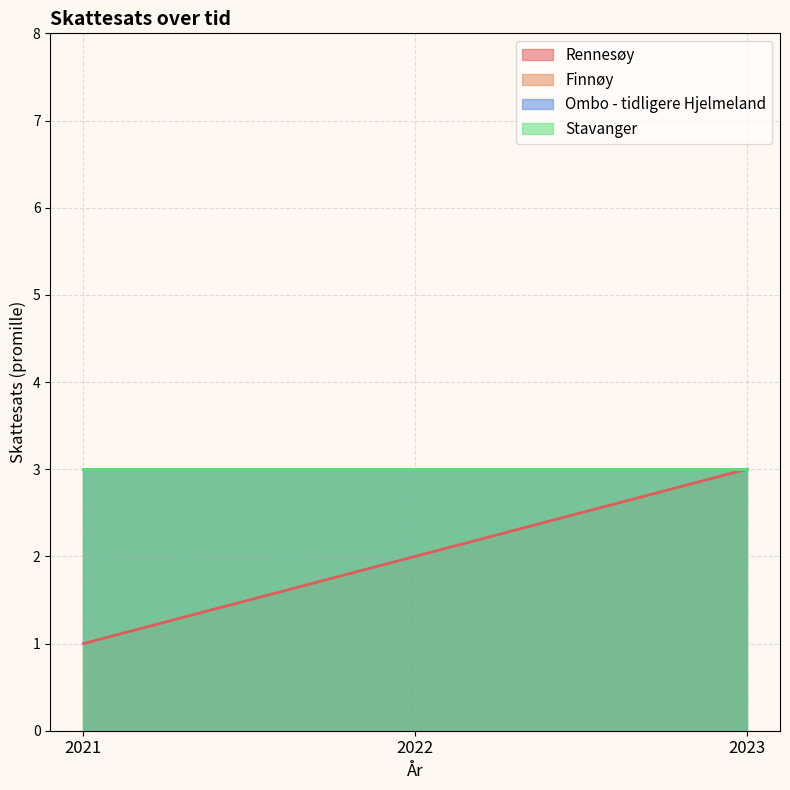

Where is Stavanger nearest to the value 3?

2021